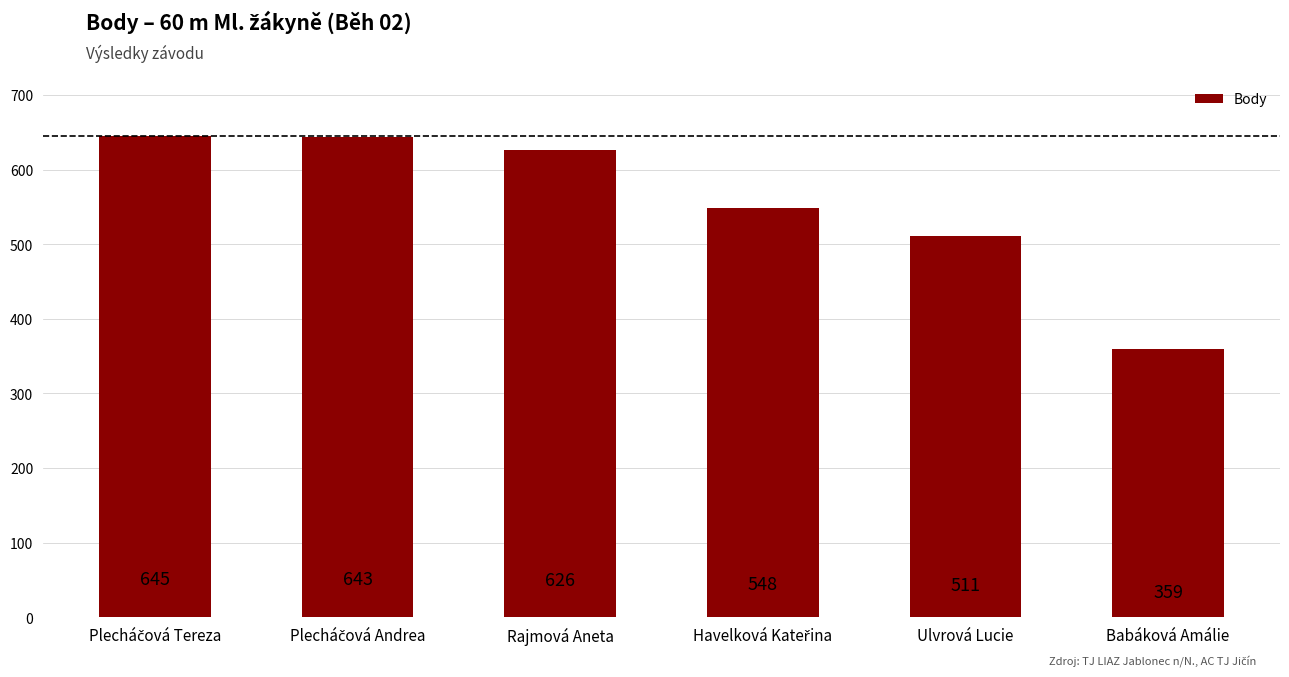

What is the change in value from Rajmová Aneta to Ulvrová Lucie?

-115